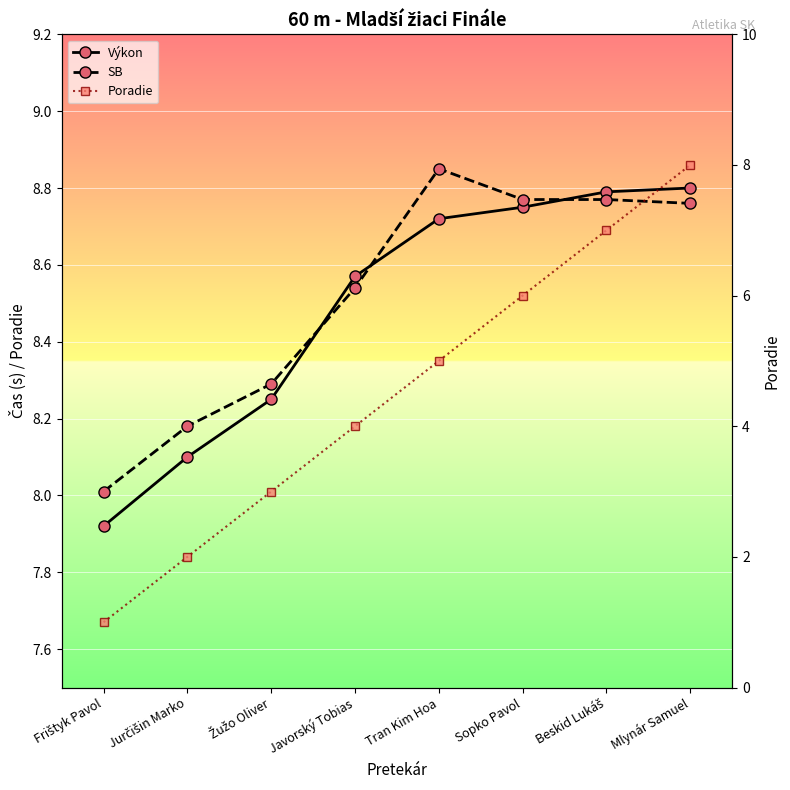

What is the sum of all Výkon values?

67.9